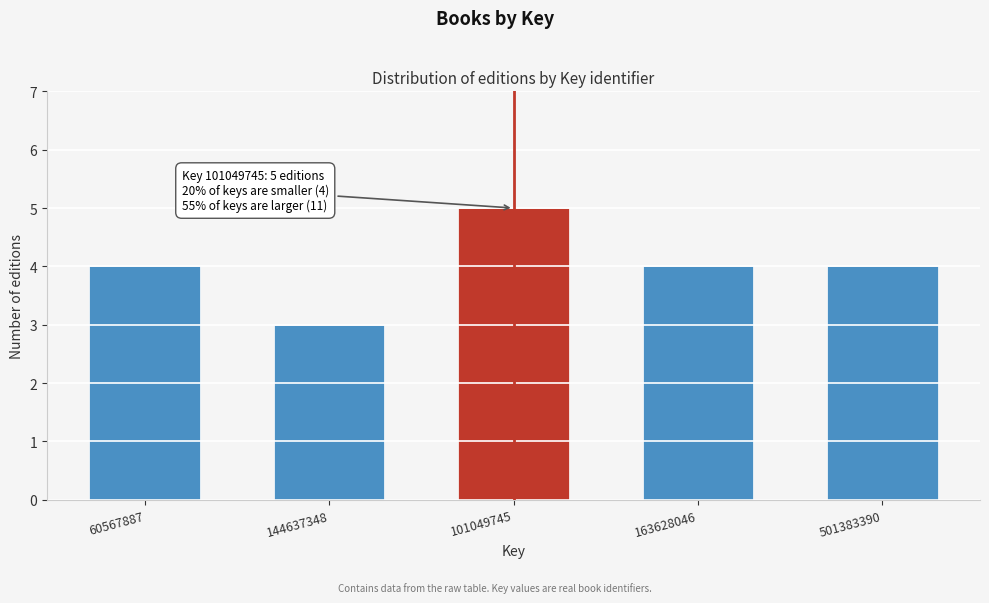

Reading right to left, list all the values displayed in this chart.

501383390=4	163628046=4	101049745=5	144637348=3	60567887=4